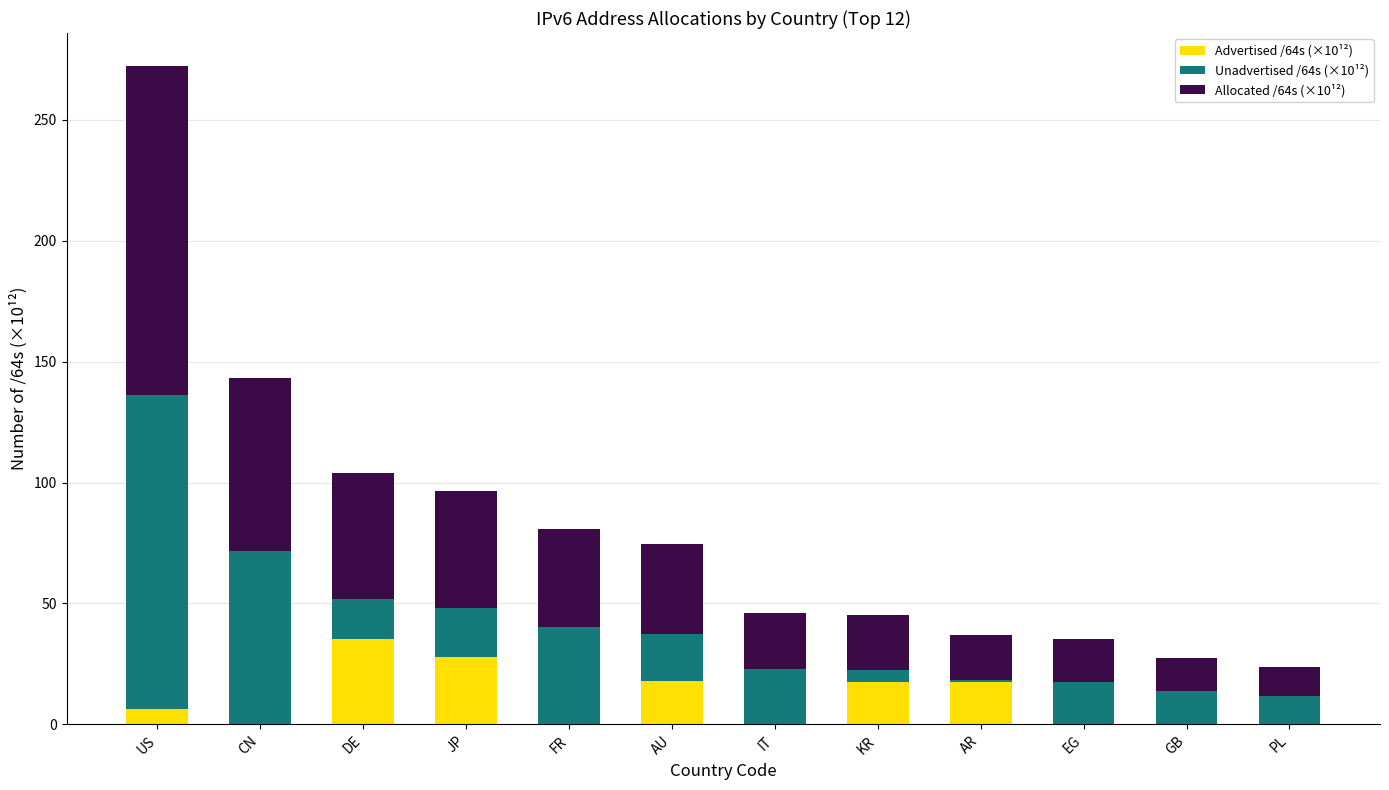

At which category is the sum across all series the highest?

US